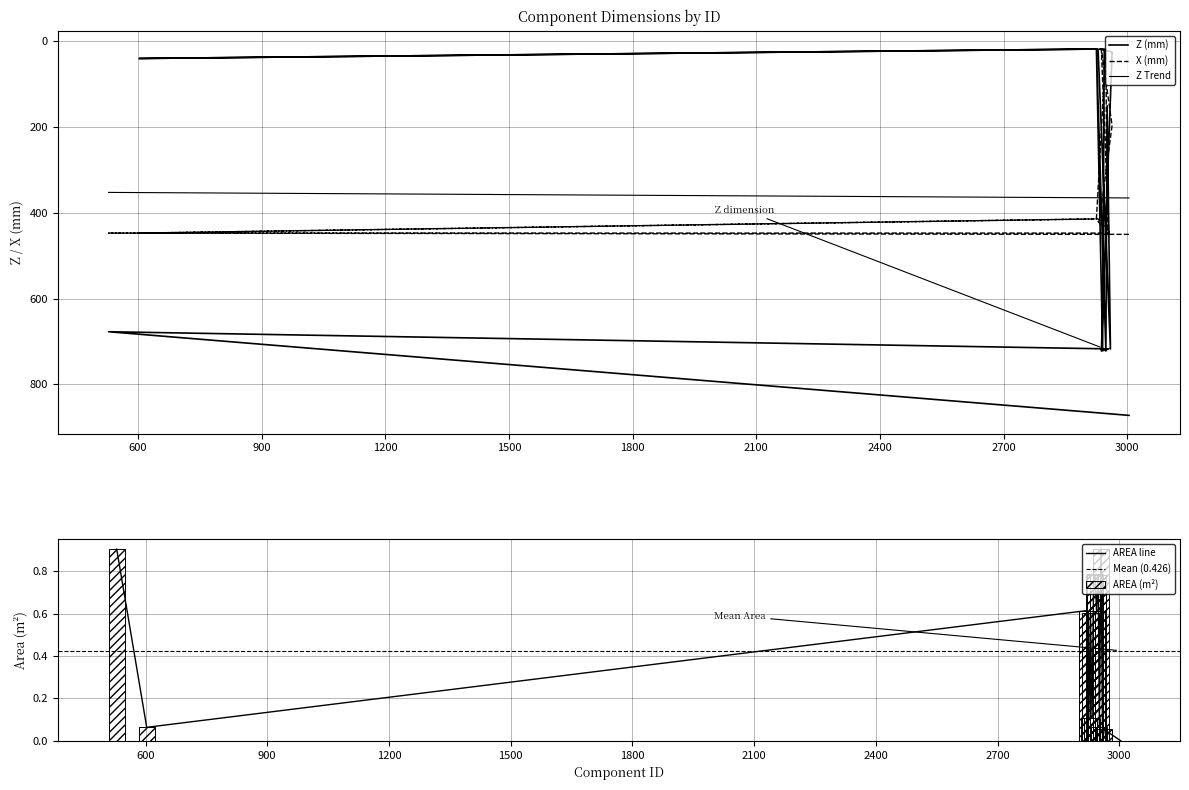

Does the chart contain any negative values?

No